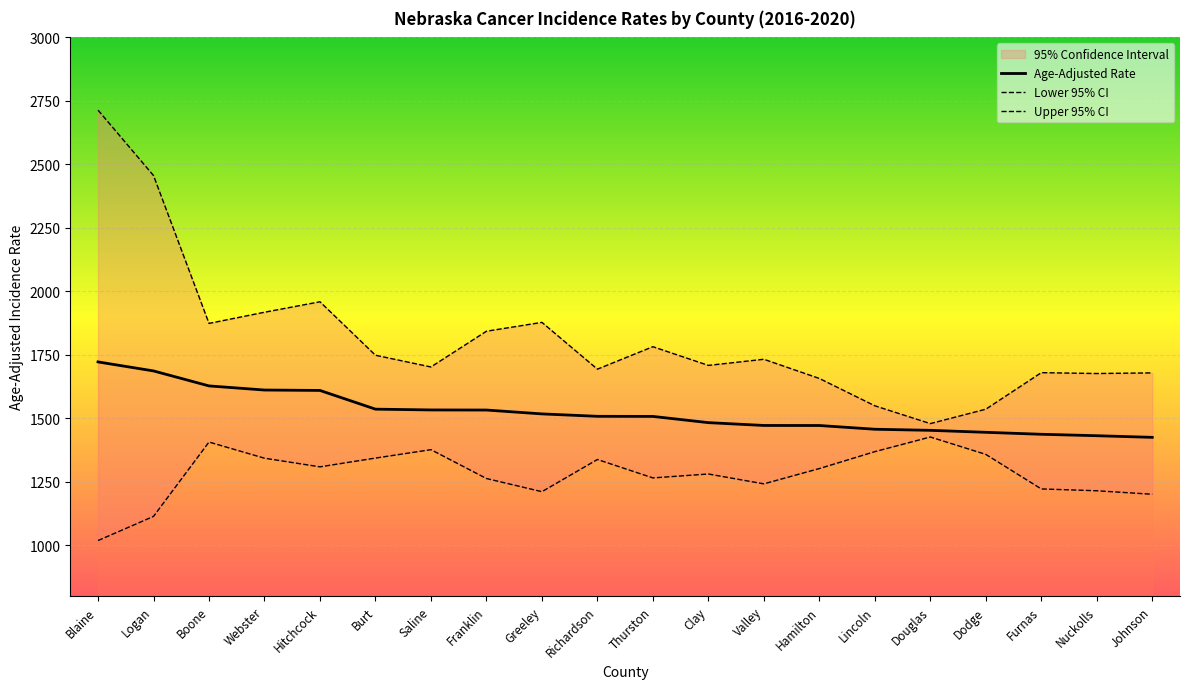

True or false: Lower 95% CI and Upper 95% CI cross at least once.

False